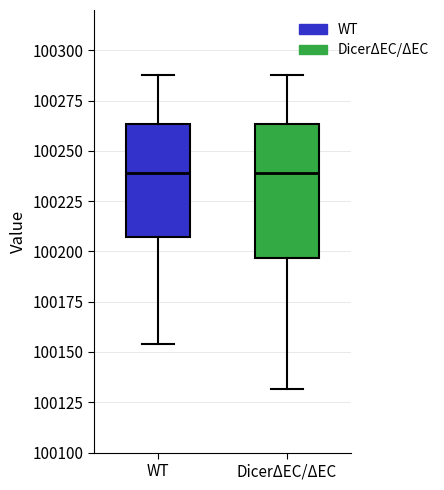

Comparing the boxes themselves (not the whiskers), which one is the tallest?

DicerΔEC/ΔEC